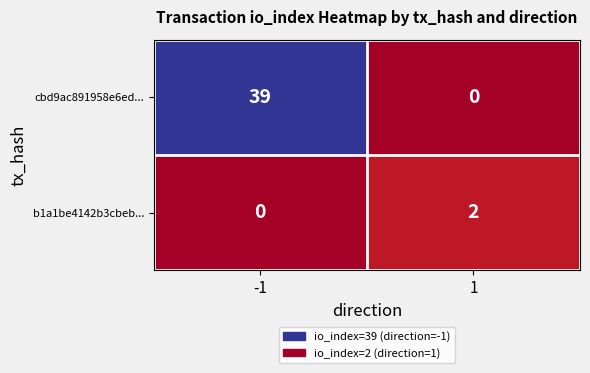

Reading right to left, list all the values displayed in this chart.

cbd9ac891958e6ed...: 1=0	-1=39
b1a1be4142b3cbeb...: 1=2	-1=0